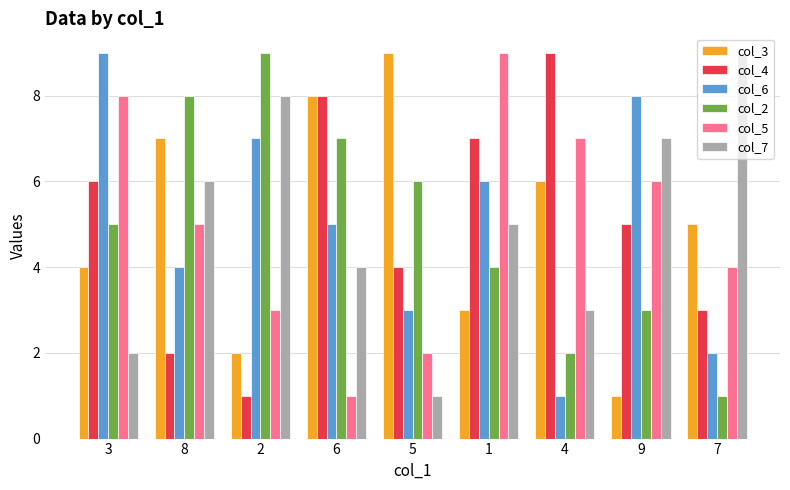

What is the label of the 5th bar from the left?

5